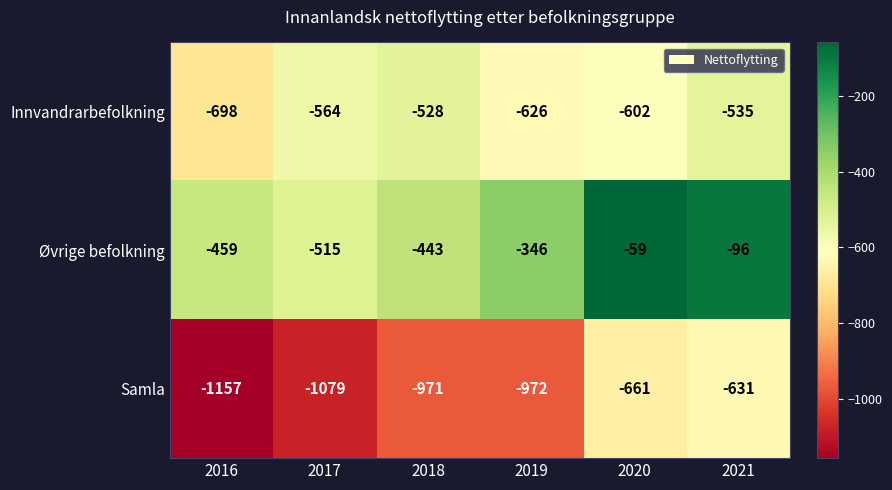

Where is Samla nearest to the value -894?

2018